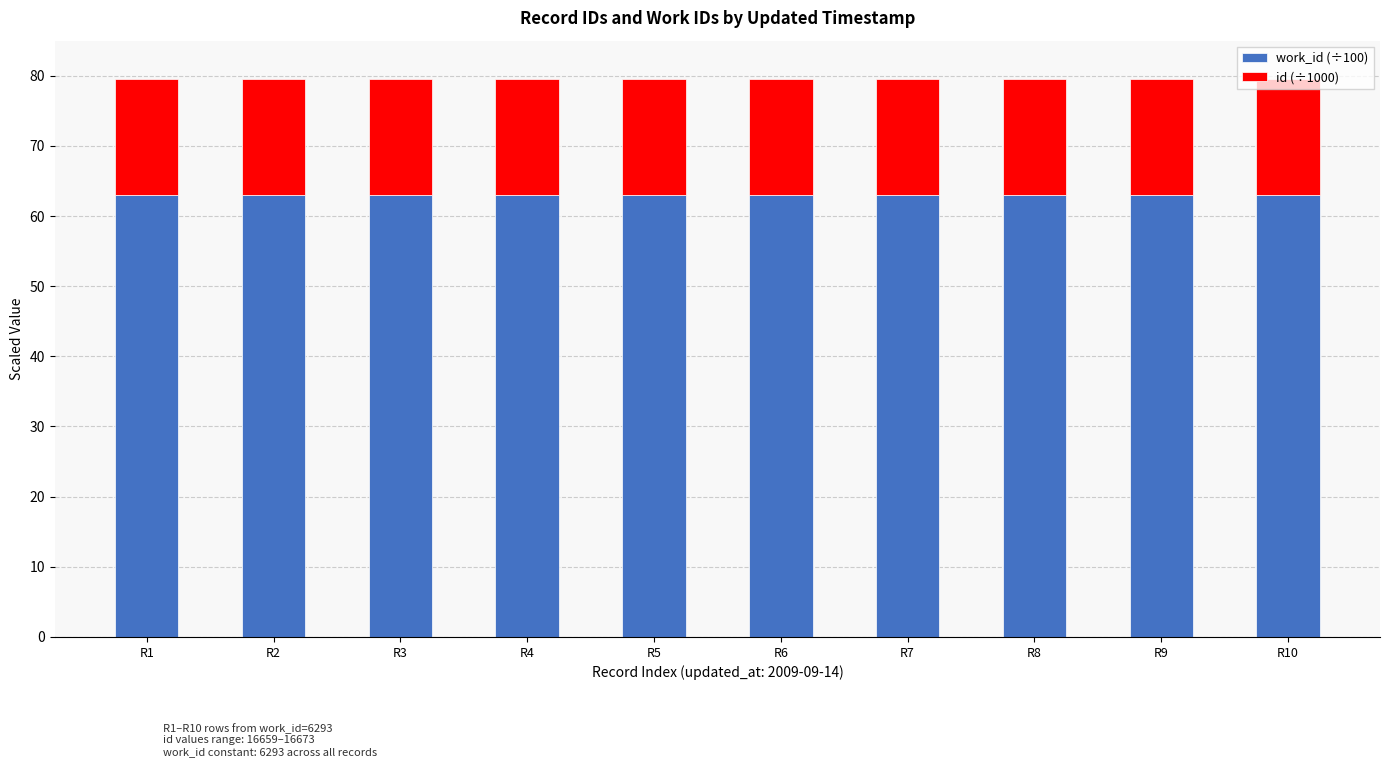

What is the total value across all series at R4?

79.6